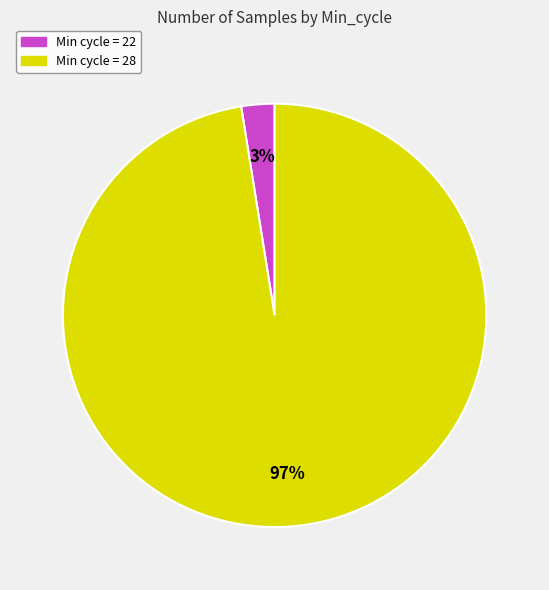

Is there any slice that represents more than half of the pie?

Yes